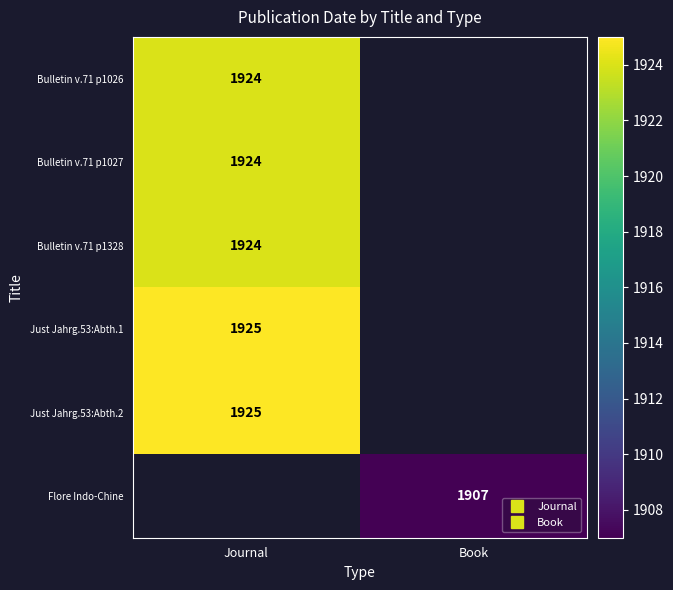

List the labels in order of Bulletin v.71 p1328 value, largest first.

Journal, Book